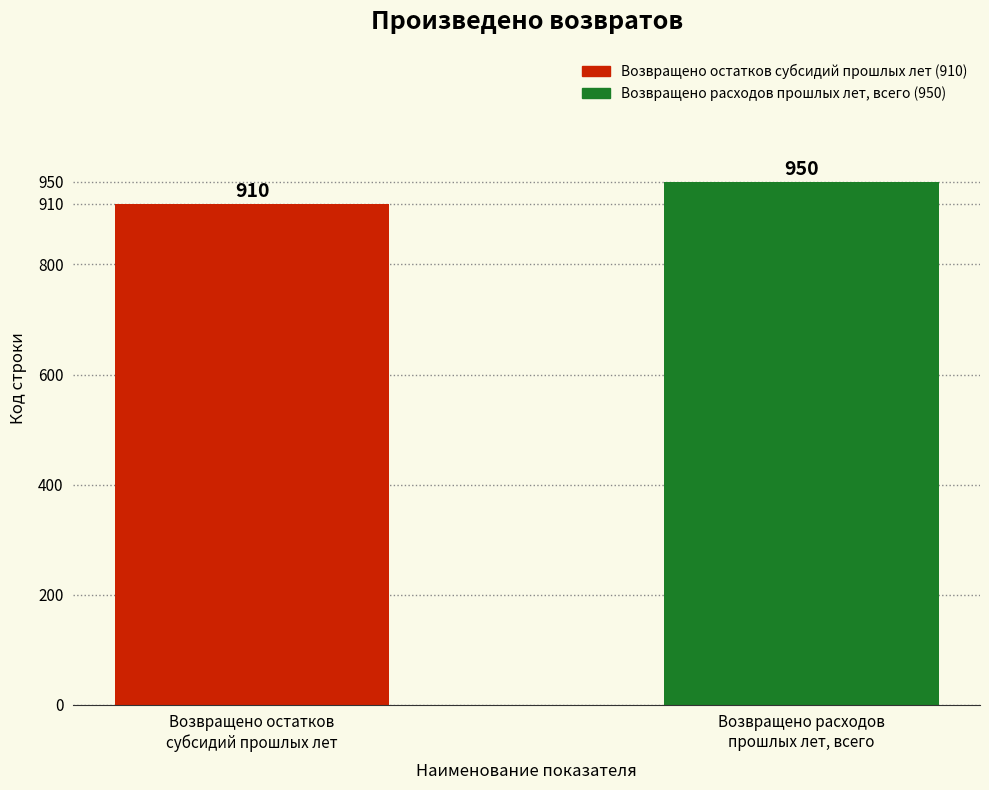

The chart shows a value of 1505 at Возвращено остатков
субсидий прошлых лет. True or false?

False